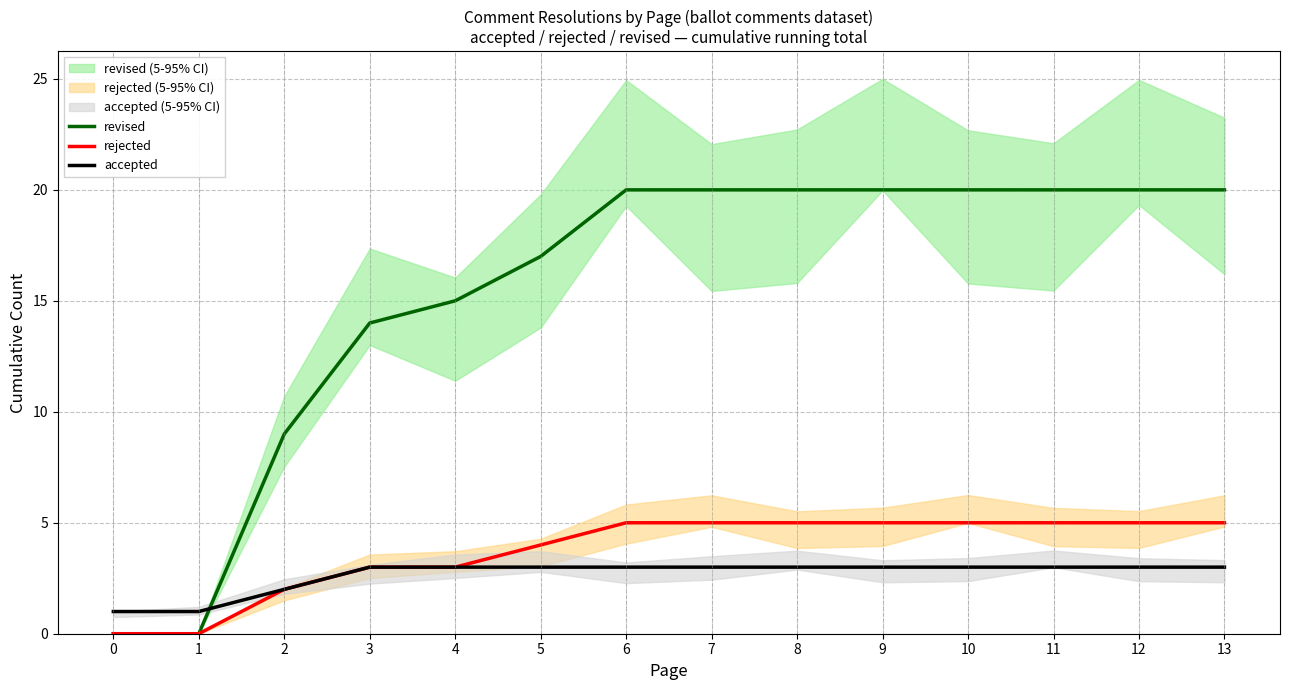

Read the rejected value at 13.

5